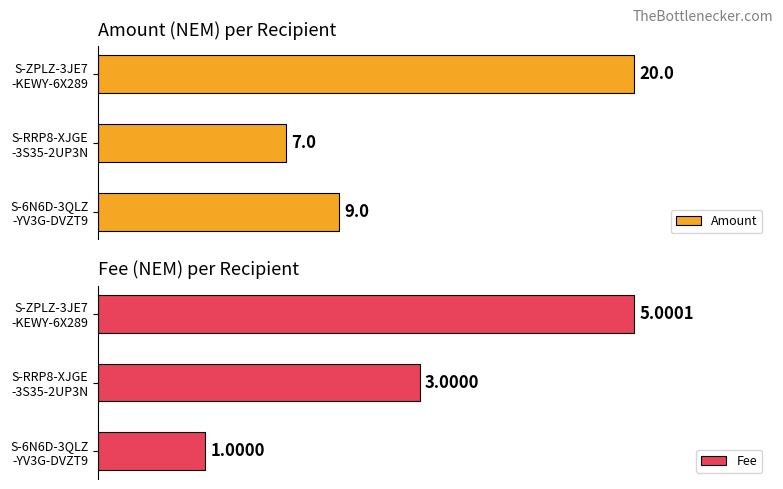

Rank the series by their maximum value, from highest to lowest.

Amount, Fee